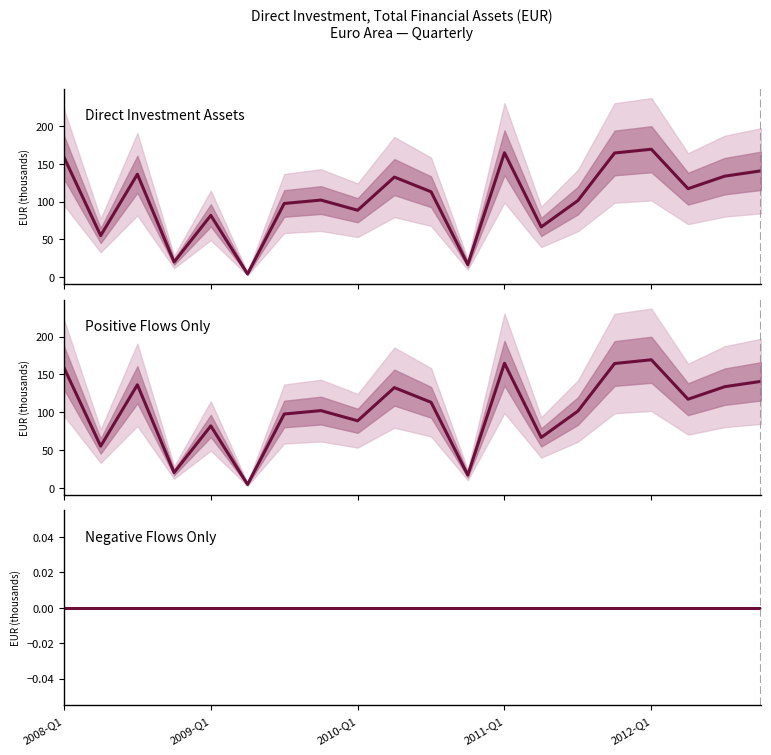

Which series has the largest range (max minus min)?

Direct Investment Assets